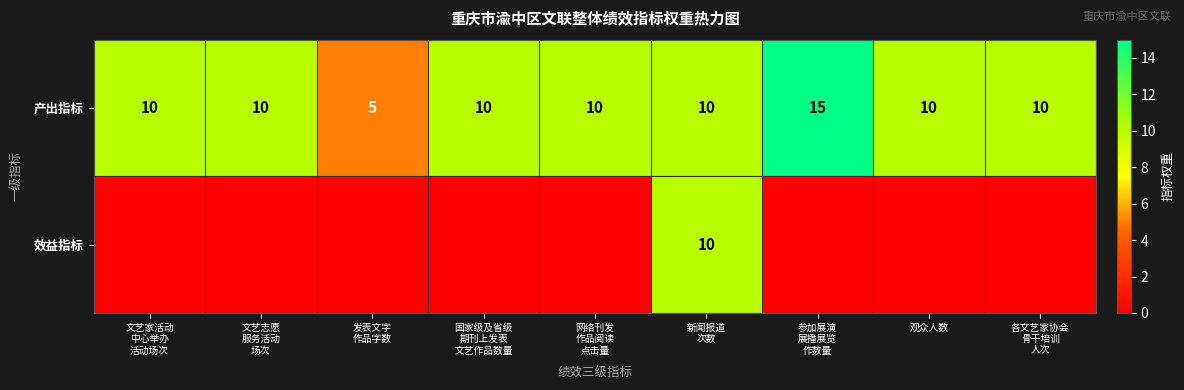

What is the difference between the highest and lowest values at 文艺志愿
服务活动
场次?

10